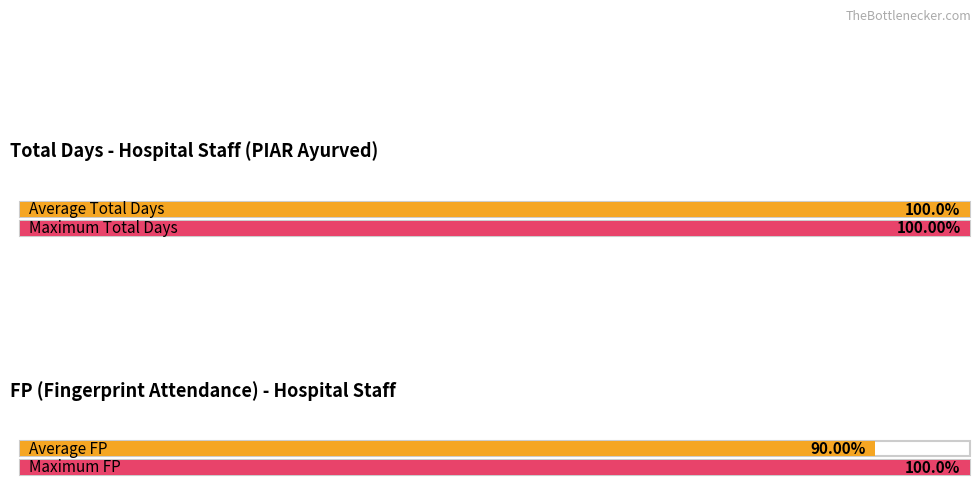

The value of FP at 15 is 53. True or false?

False